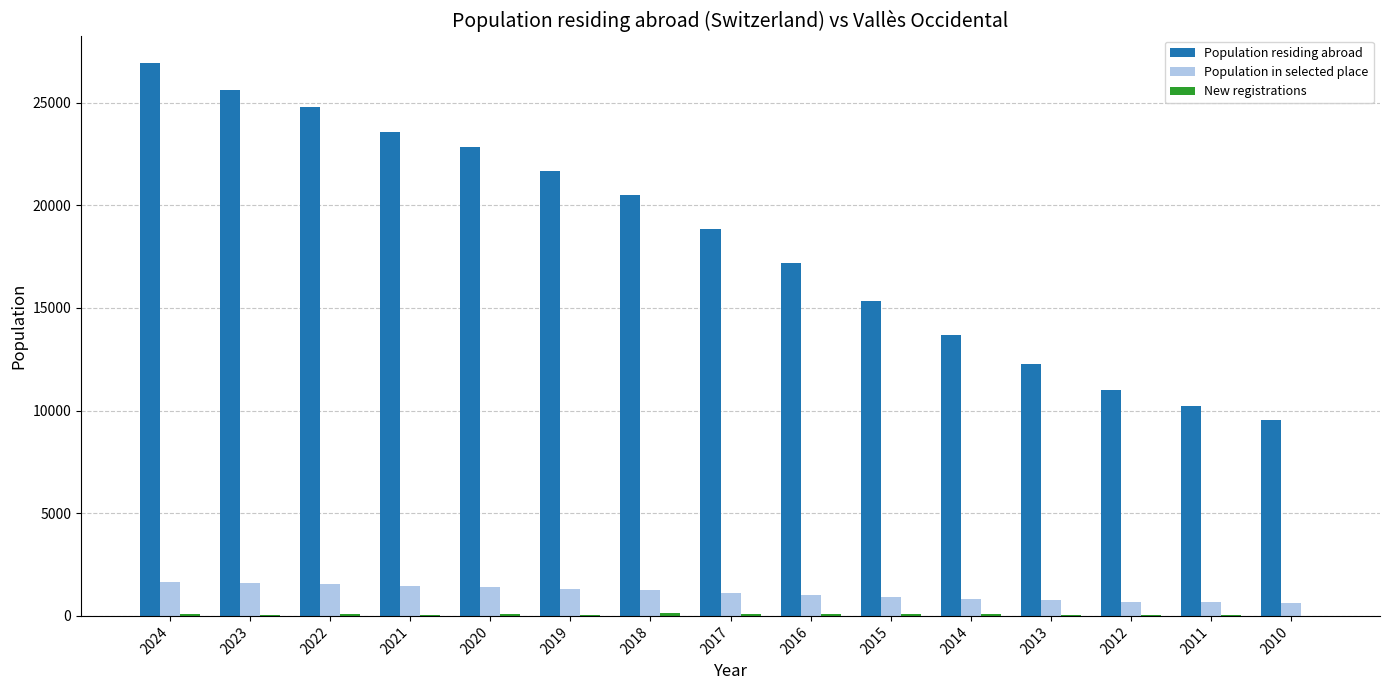

What is the sum of all Population residing abroad values?

273883